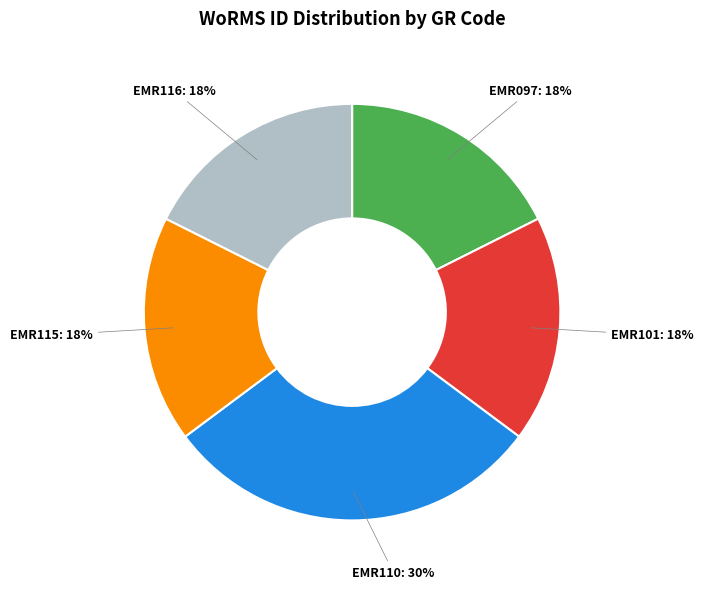

Is there any slice that represents more than half of the pie?

No